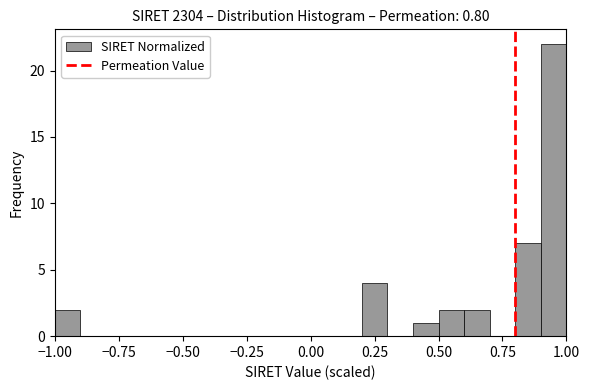

Read against the x-axis, roughly where is the centre of the tallest bar?

0.95